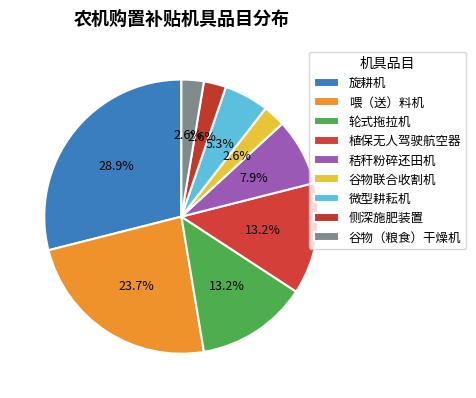

The 轮式拖拉机 slice represents 13% of the pie. True or false?

True